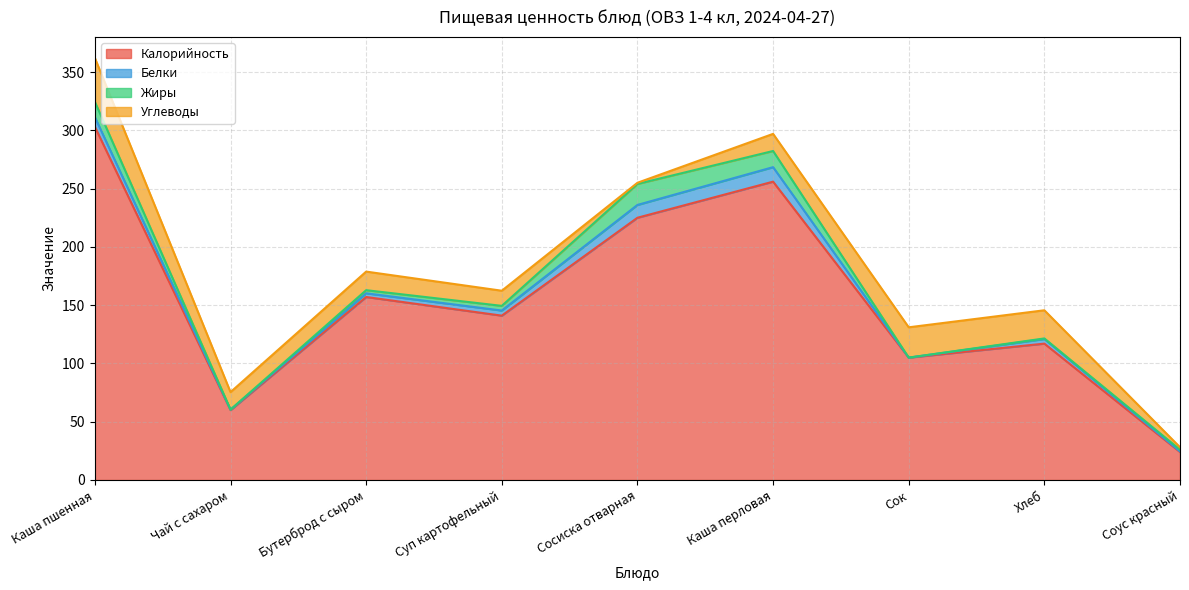

List the series in order of their peak value, lowest first.

Белки, Жиры, Углеводы, Калорийность